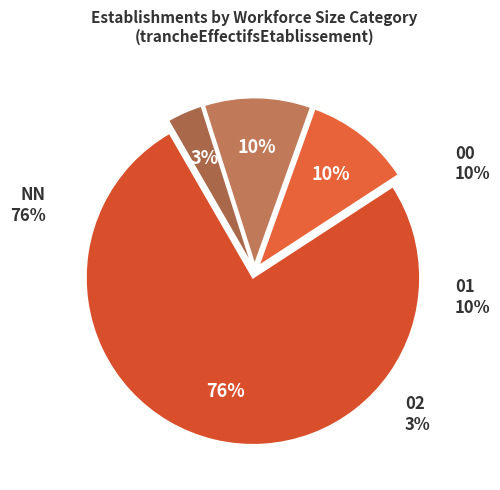

What is the ratio of the value at 01 to the value at NN?

0.1